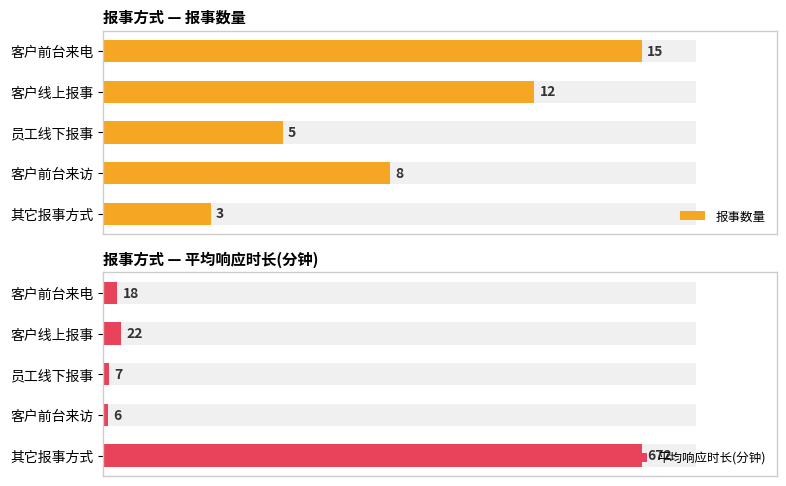

What is the average value of the 平均响应时长(分钟) series?

145